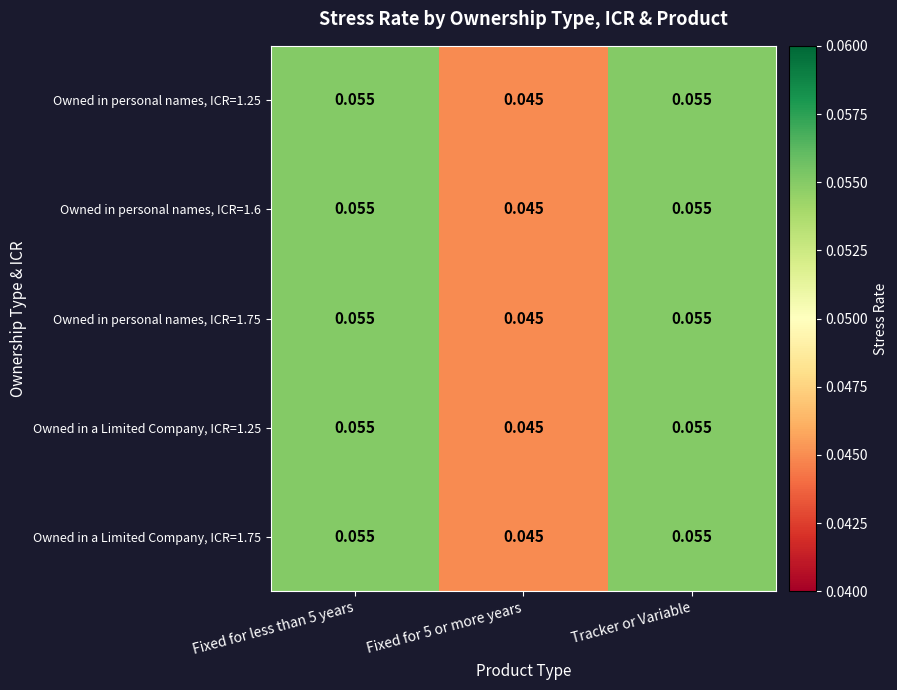

At how many categories does at least one series exceed 0?

3